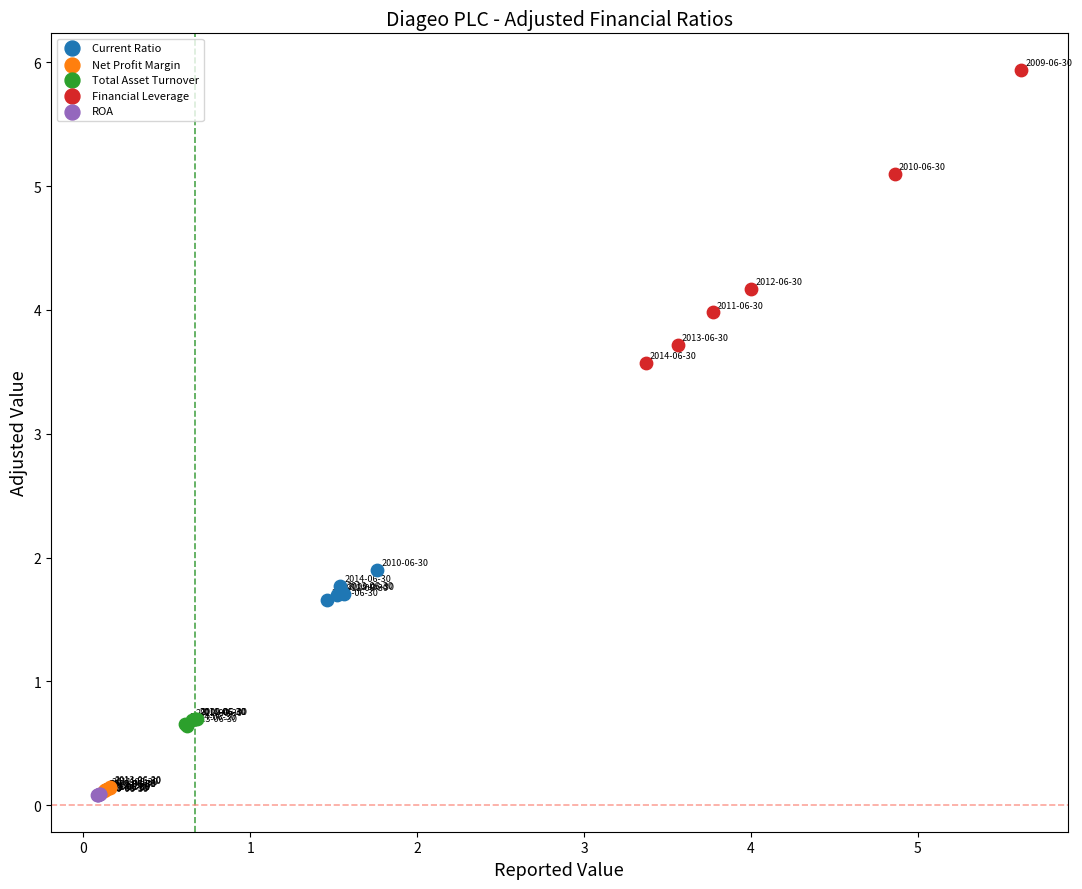

Which series reaches the maximum Y coordinate?

Financial Leverage